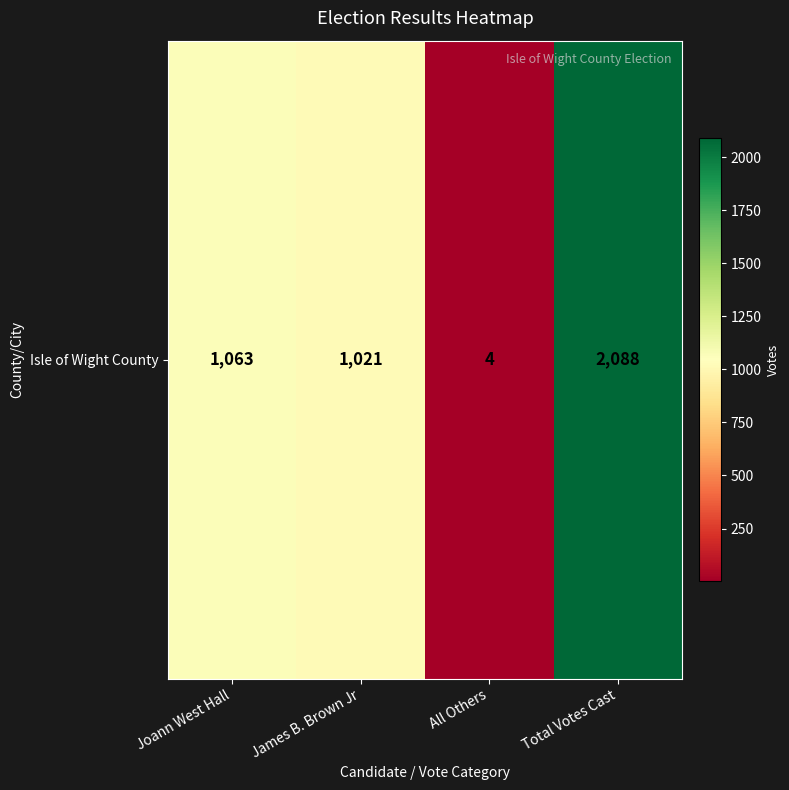

List the labels in order of value, smallest first.

All Others, James B. Brown Jr, Joann West Hall, Total Votes Cast